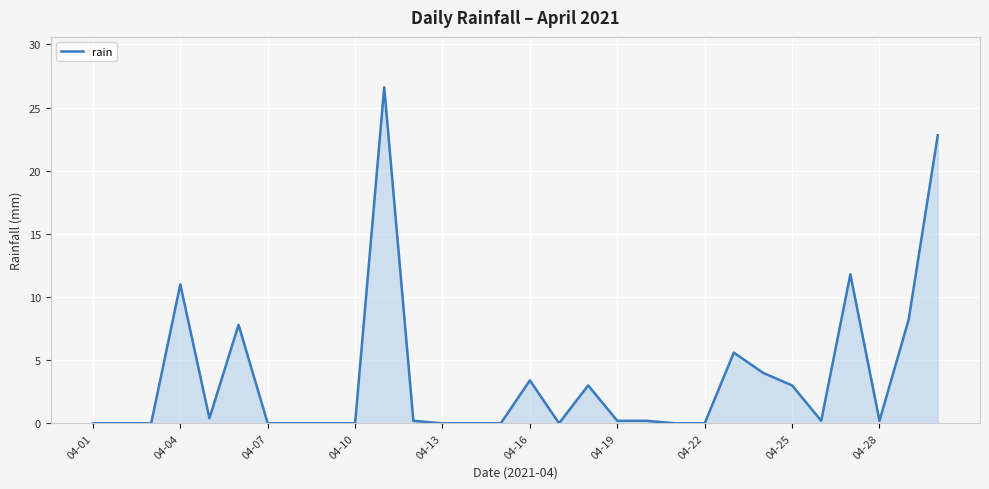

What is the maximum value shown in the chart?

26.6